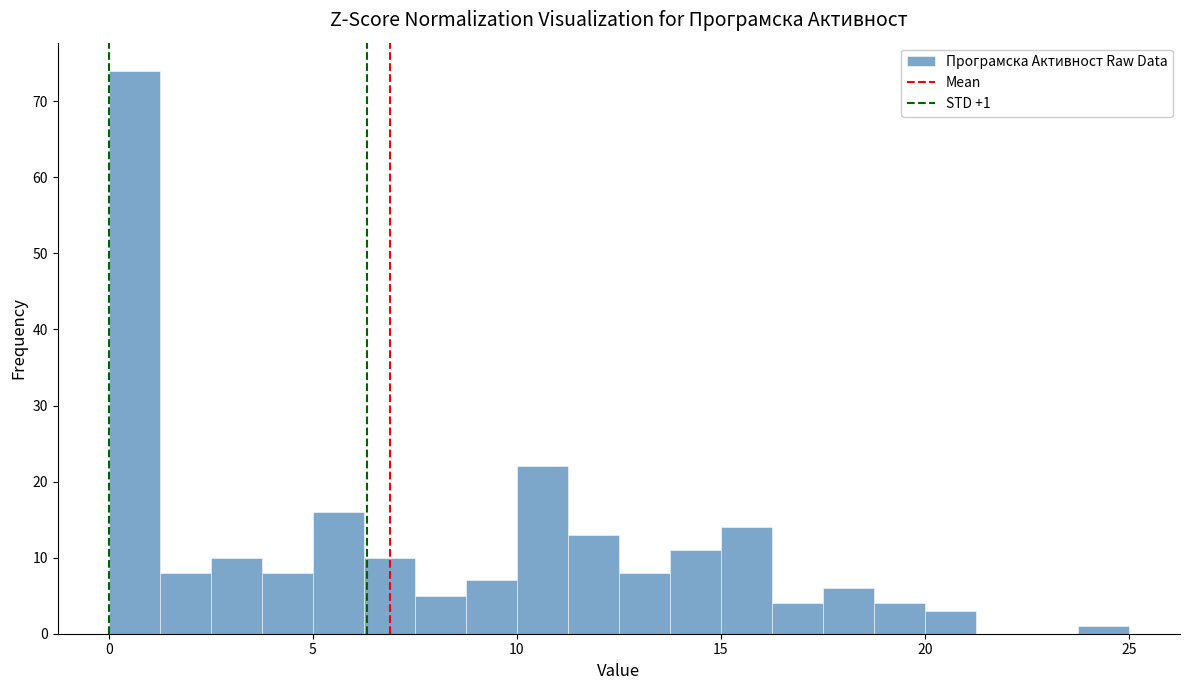

Read against the x-axis, roughly where is the centre of the tallest bar?

0.5